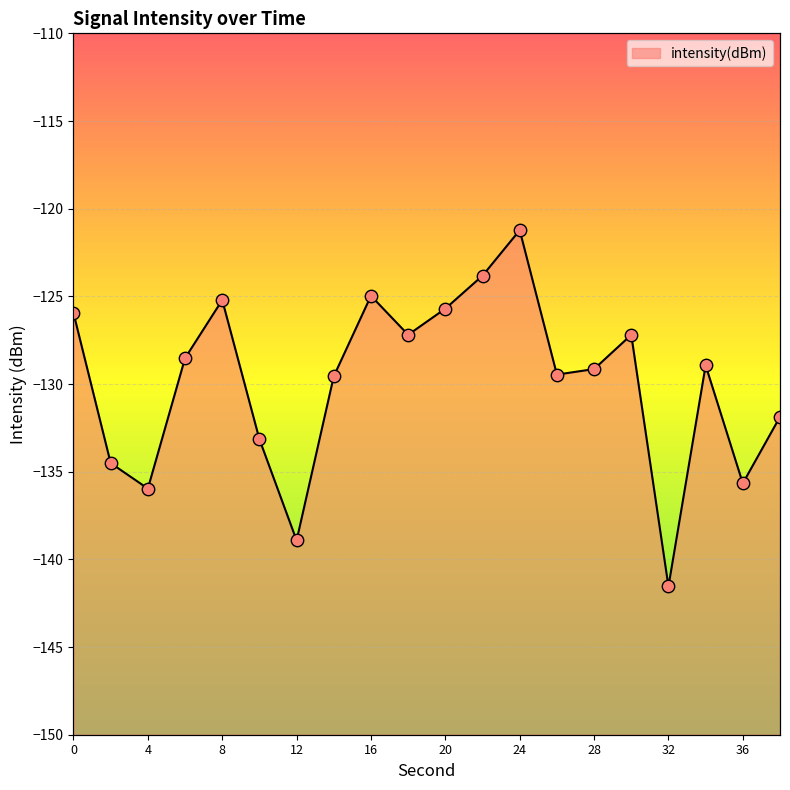

Between 8 and 20, which is larger?

8